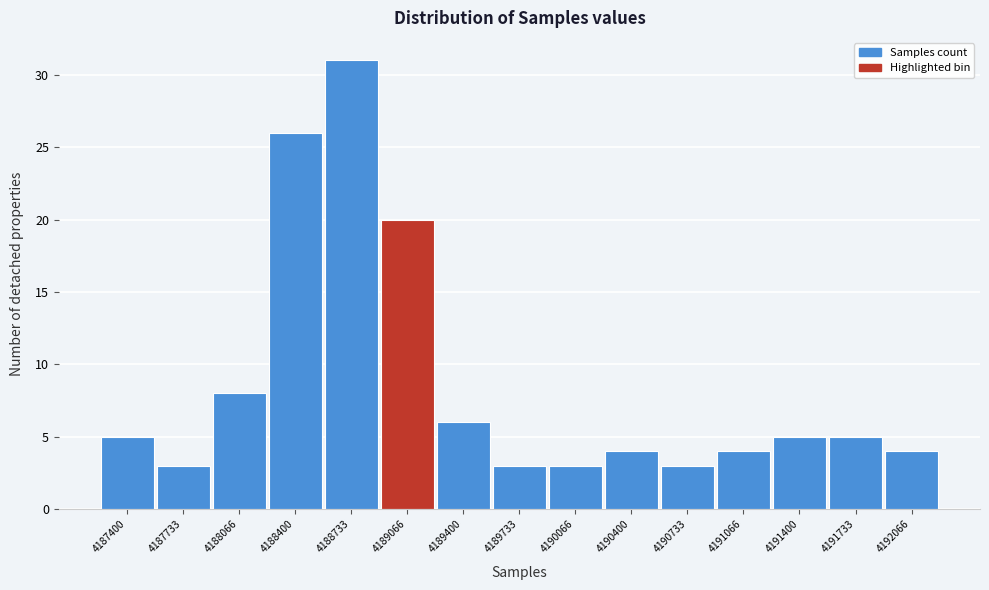

Reading right to left, transcribe all the data shown in this chart.

4192066=4	4191733=5	4191400=5	4191066=4	4190733=3	4190400=4	4190066=3	4189733=3	4189400=6	4189066=20	4188733=31	4188400=26	4188066=8	4187733=3	4187400=5